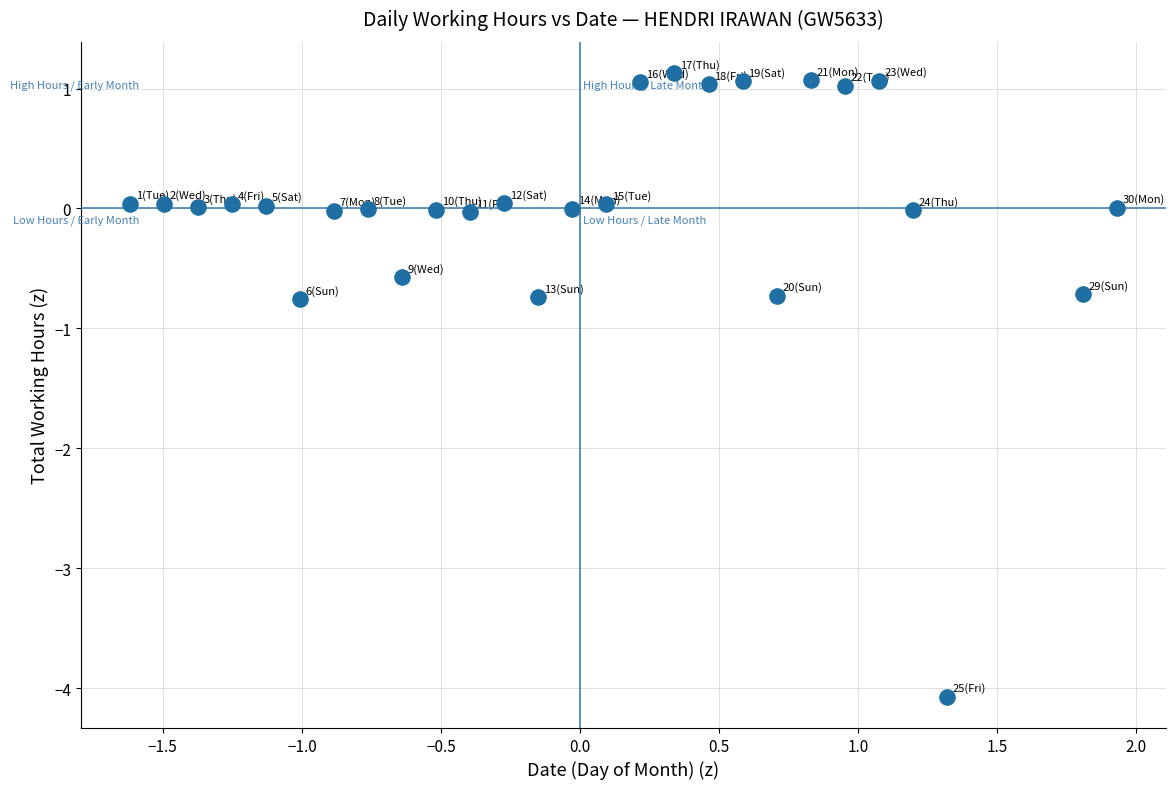

What is the range of X values (max minus min)?

3.5